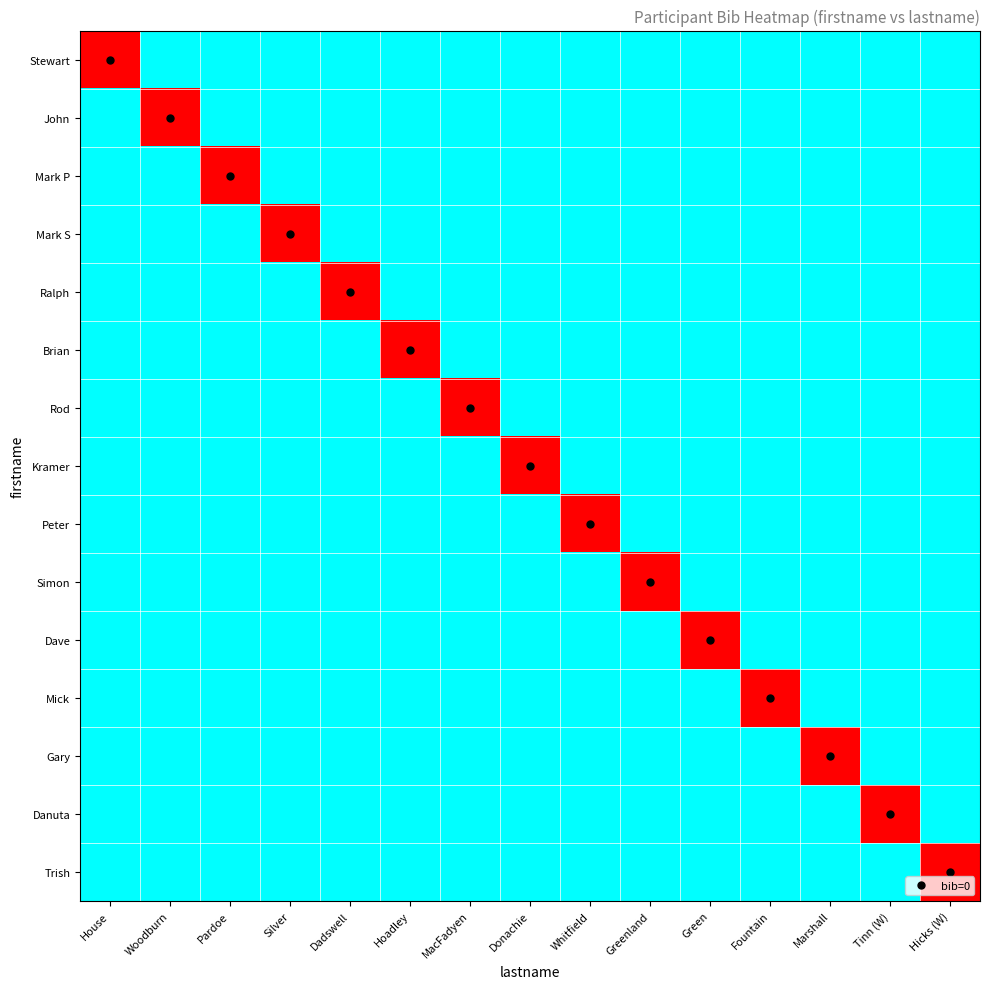

What is the total value across all series at Hicks (W)?

1386